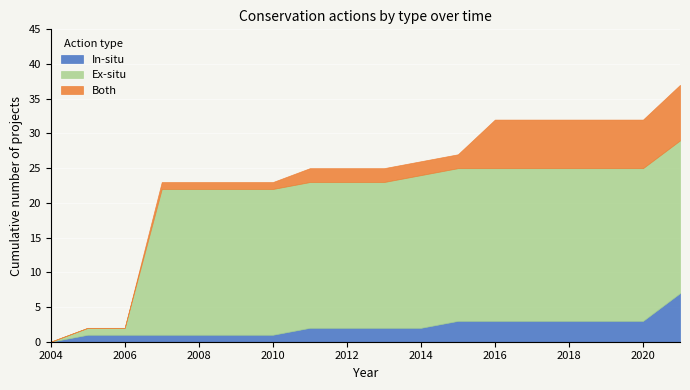

At which label does In-situ reach its minimum?

2004